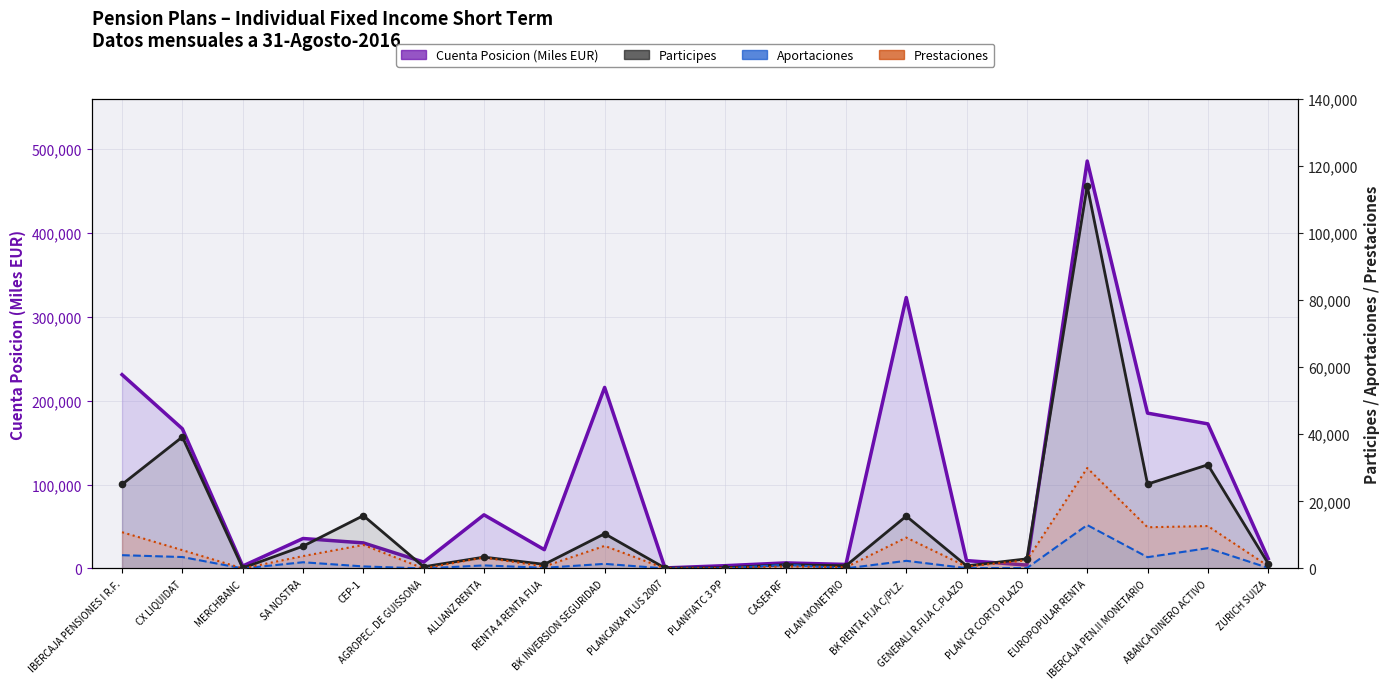

At which category is the sum across all series the highest?

EUROPOPULAR RENTA